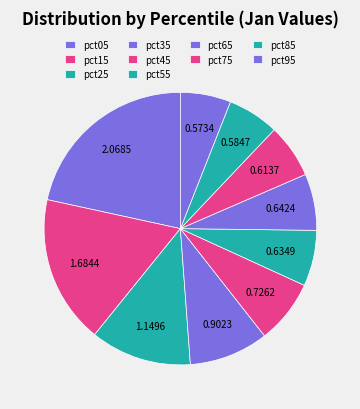

Does any single category account for the majority?

No